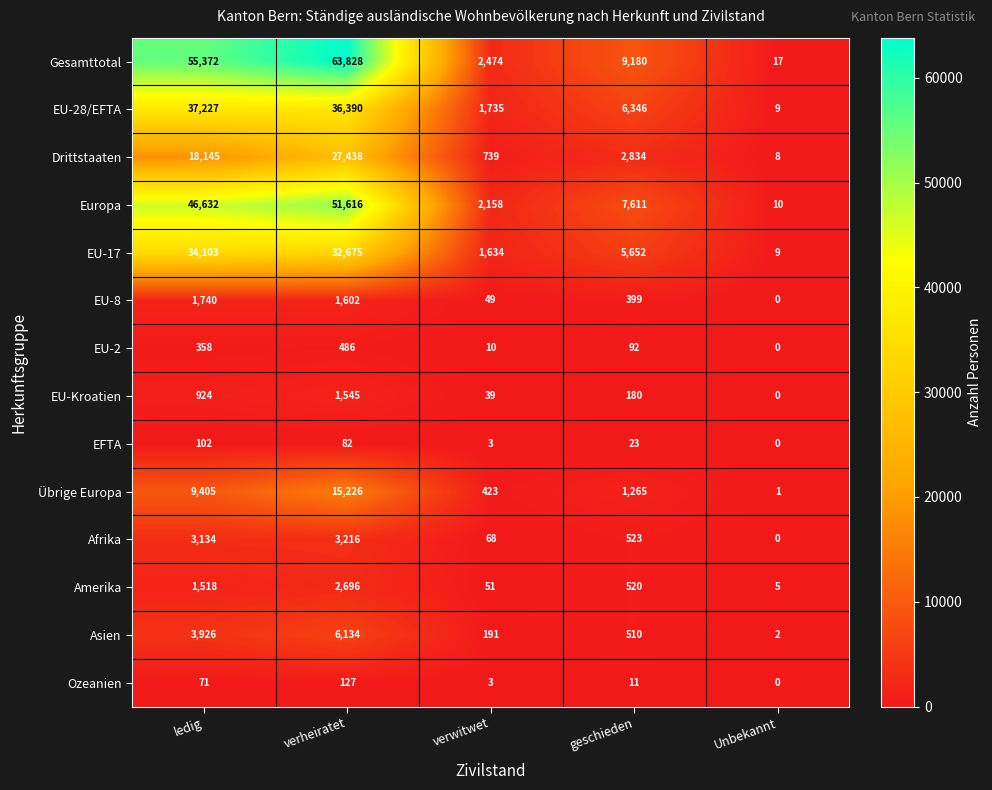

What is the difference between the Drittstaaten values at geschieden and ledig?

15311